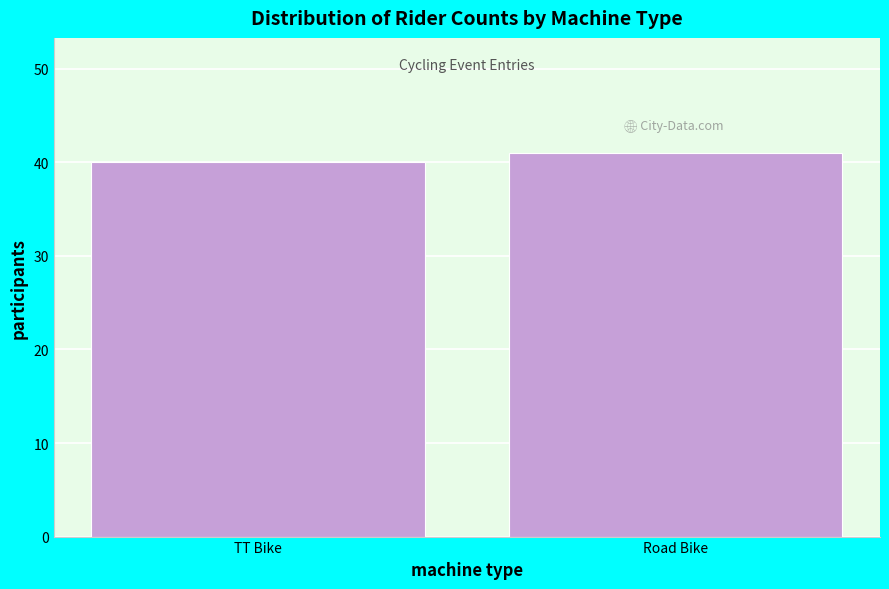

Reading right to left, transcribe all the data shown in this chart.

Road Bike=41	TT Bike=40